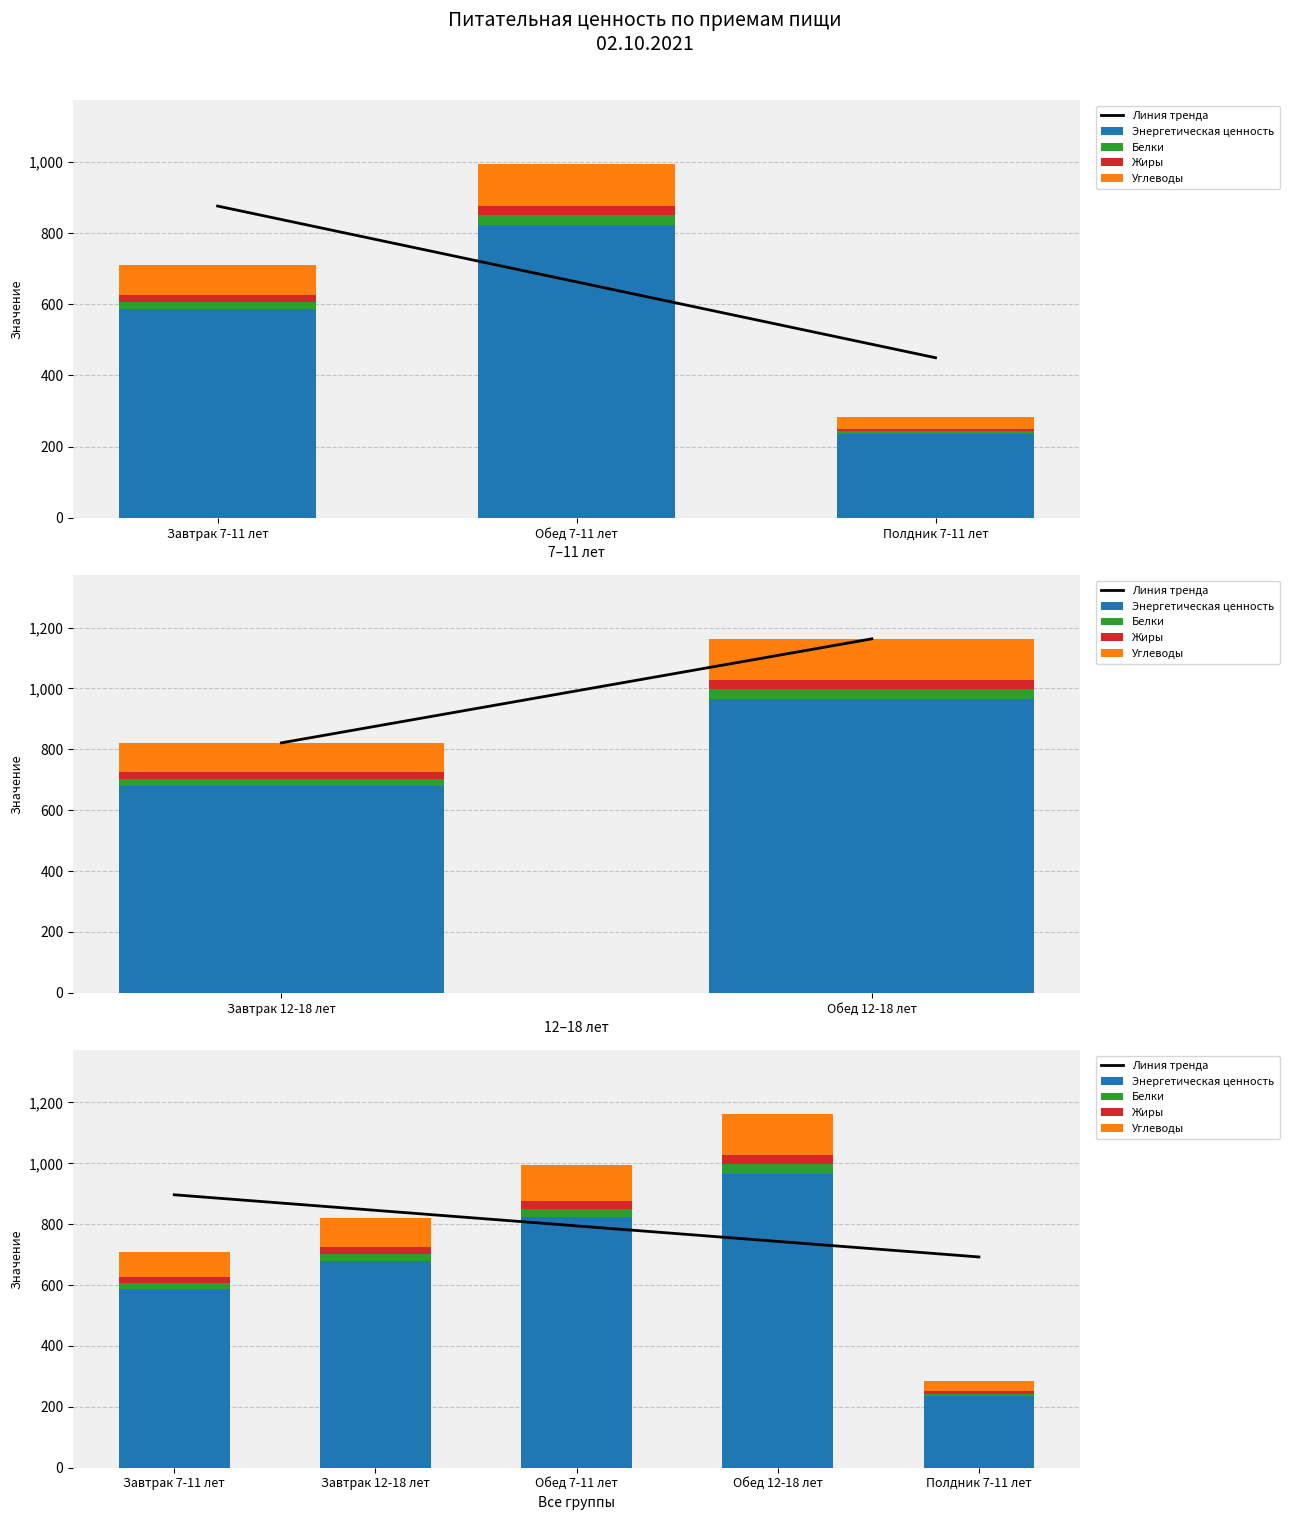

Which category has the highest value across all series?

Обед 12-18 лет